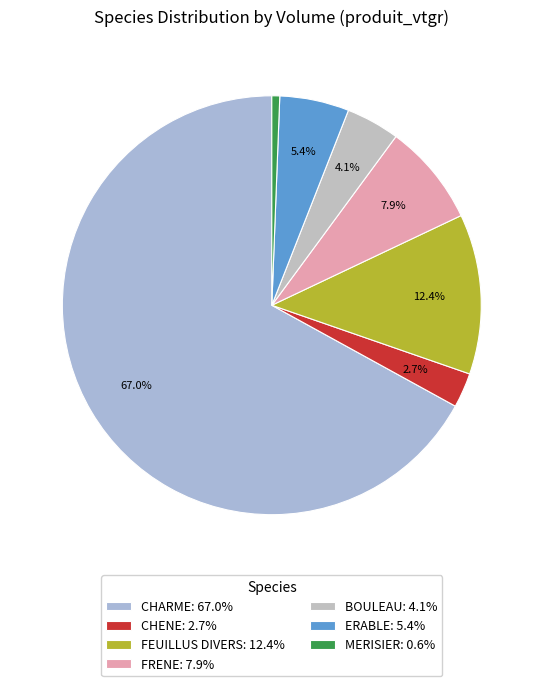

What is the largest slice in the pie chart?

CHARME